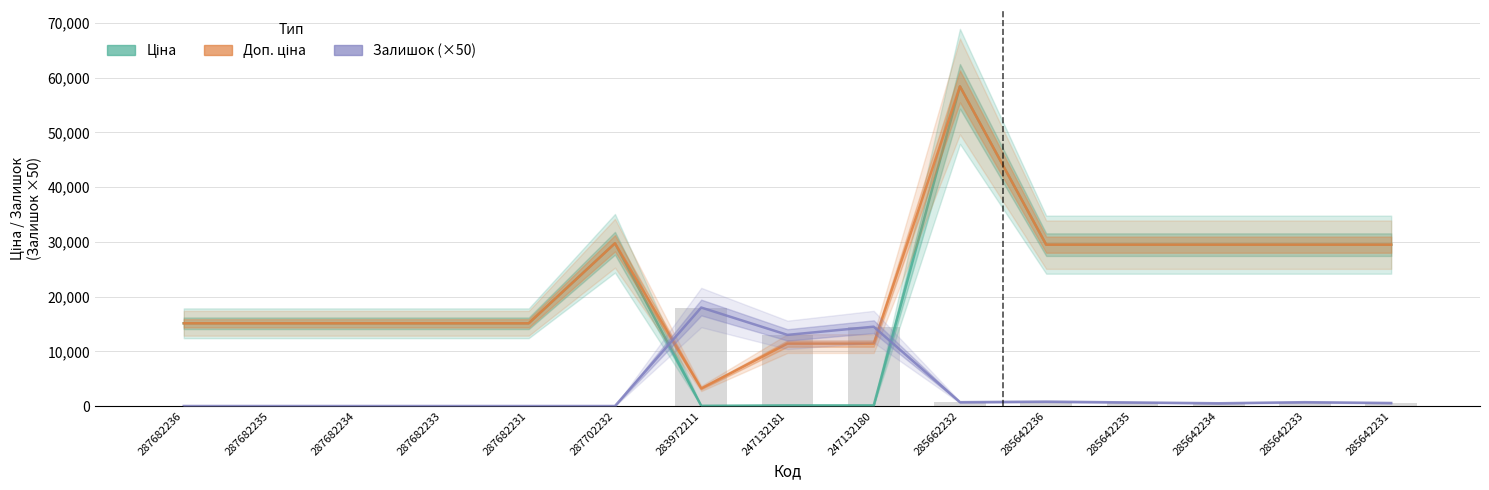

The Залишок (×50) series shows 700.0 at 285662232. True or false?

True